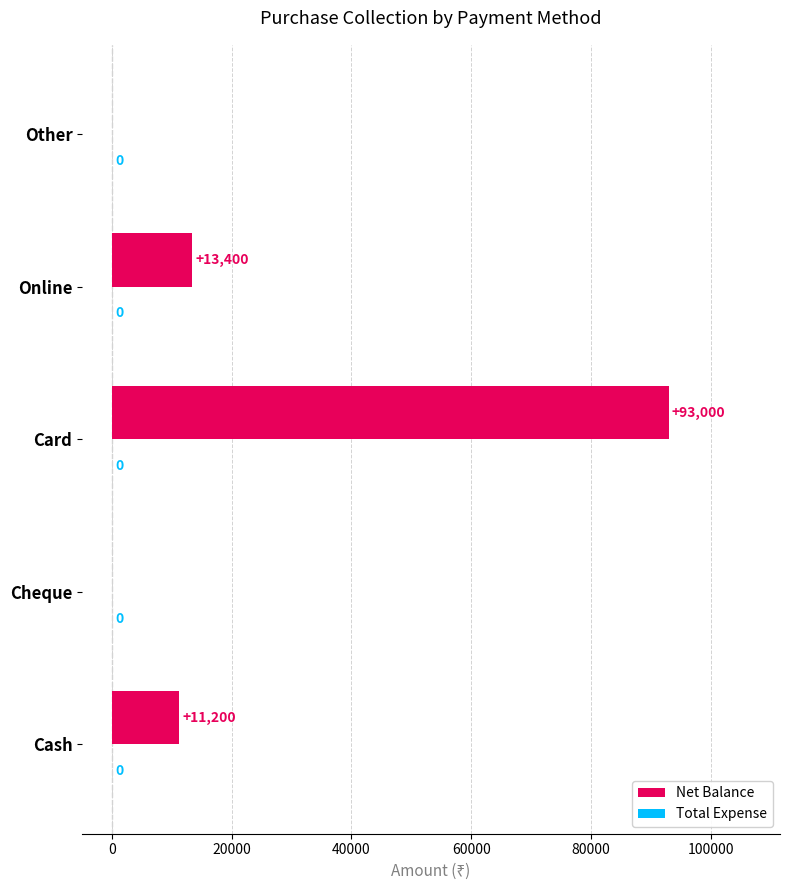

Reading top to bottom, extract all data points from this chart.

Other=0	Online=13400	Card=93000	Cheque=0	Cash=11200